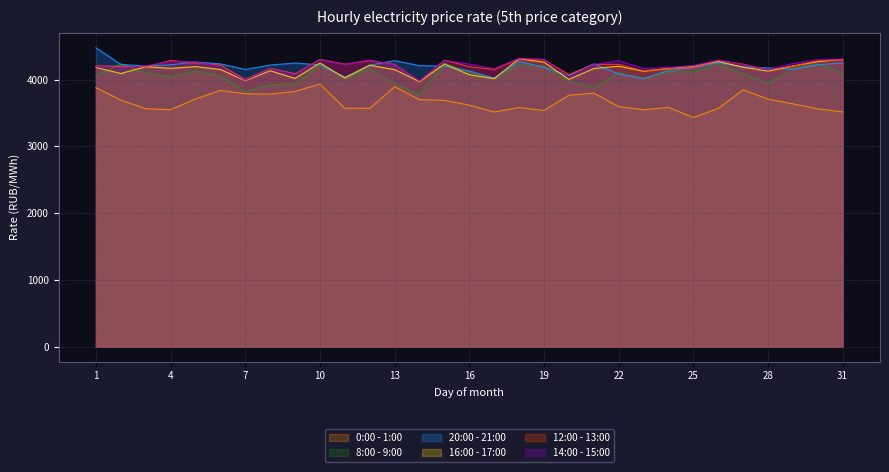

Which category has the lowest value in the 8:00 - 9:00 series?

14